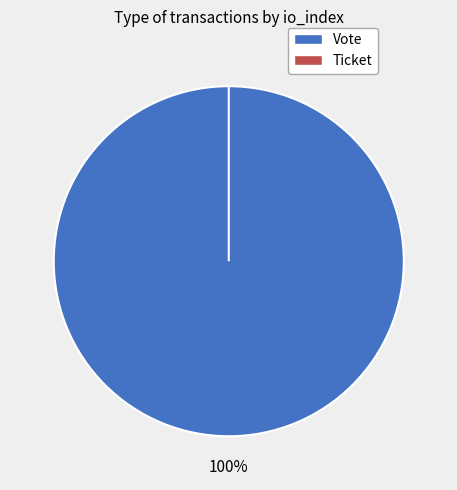

To the nearest percent, what is the difference between the Vote and Ticket slice percentages?

100%